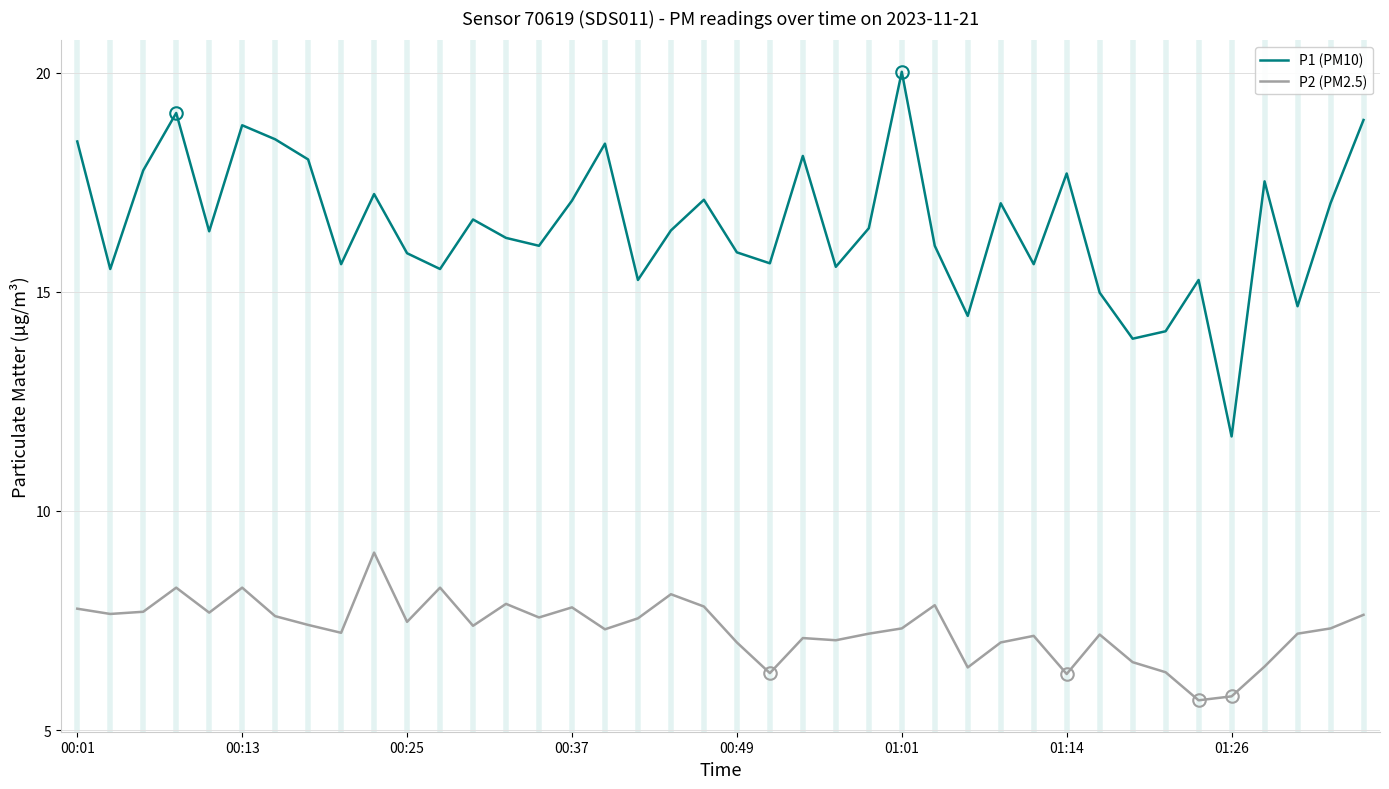

List the series in order of their peak value, lowest first.

P2 (PM2.5), P1 (PM10)